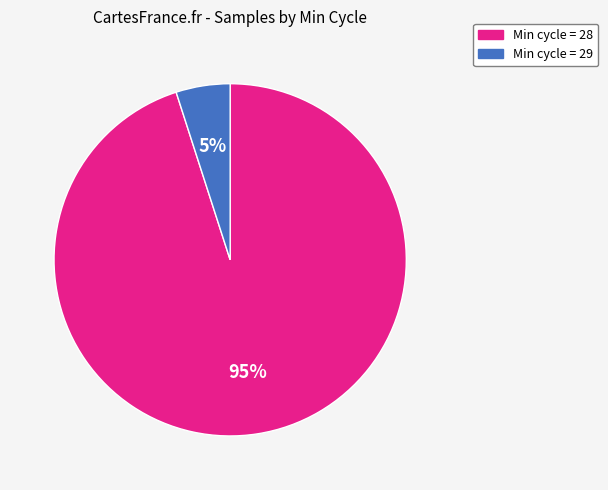

To the nearest percent, what is the average slice percentage?

50%